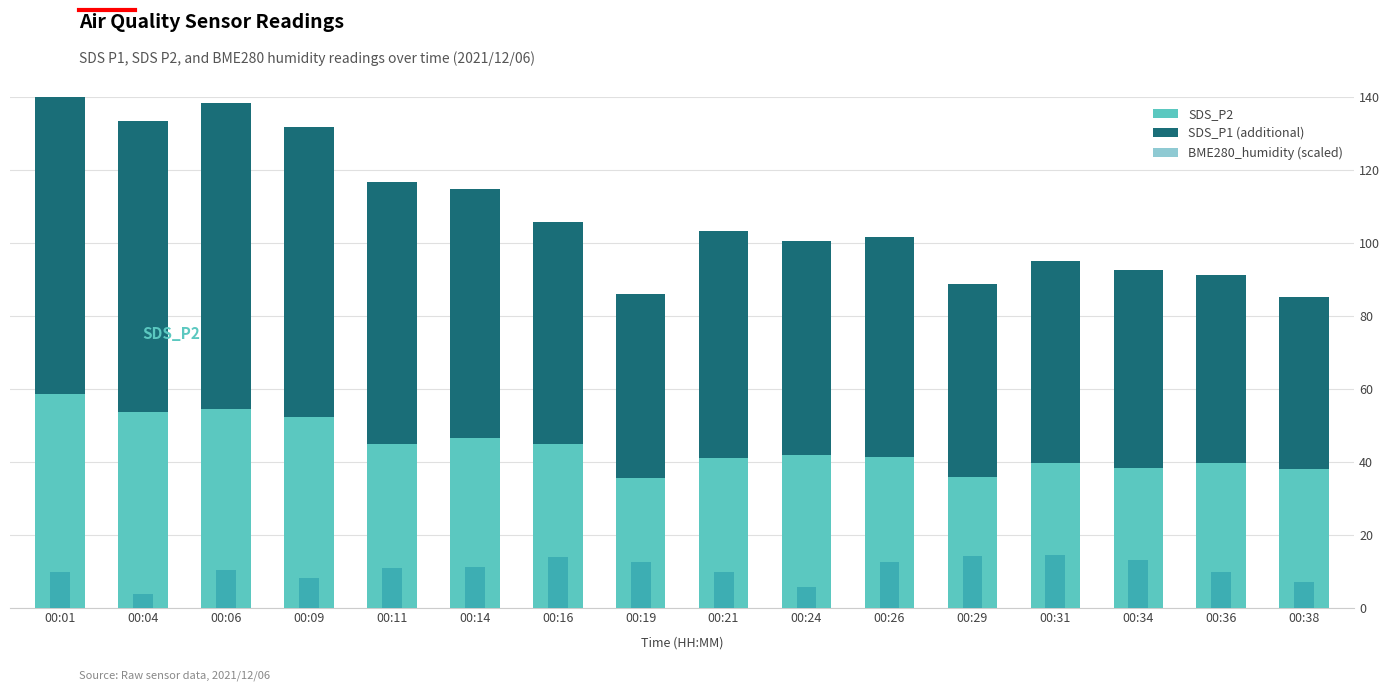

True or false: SDS_P1 (additional) has a value of 83.9 at 00:06.

True